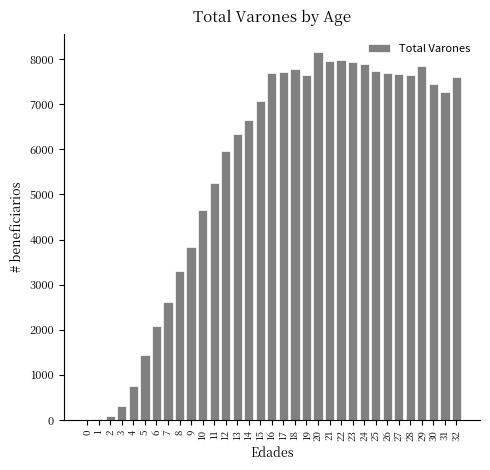

The value at 10 is 4653. True or false?

True